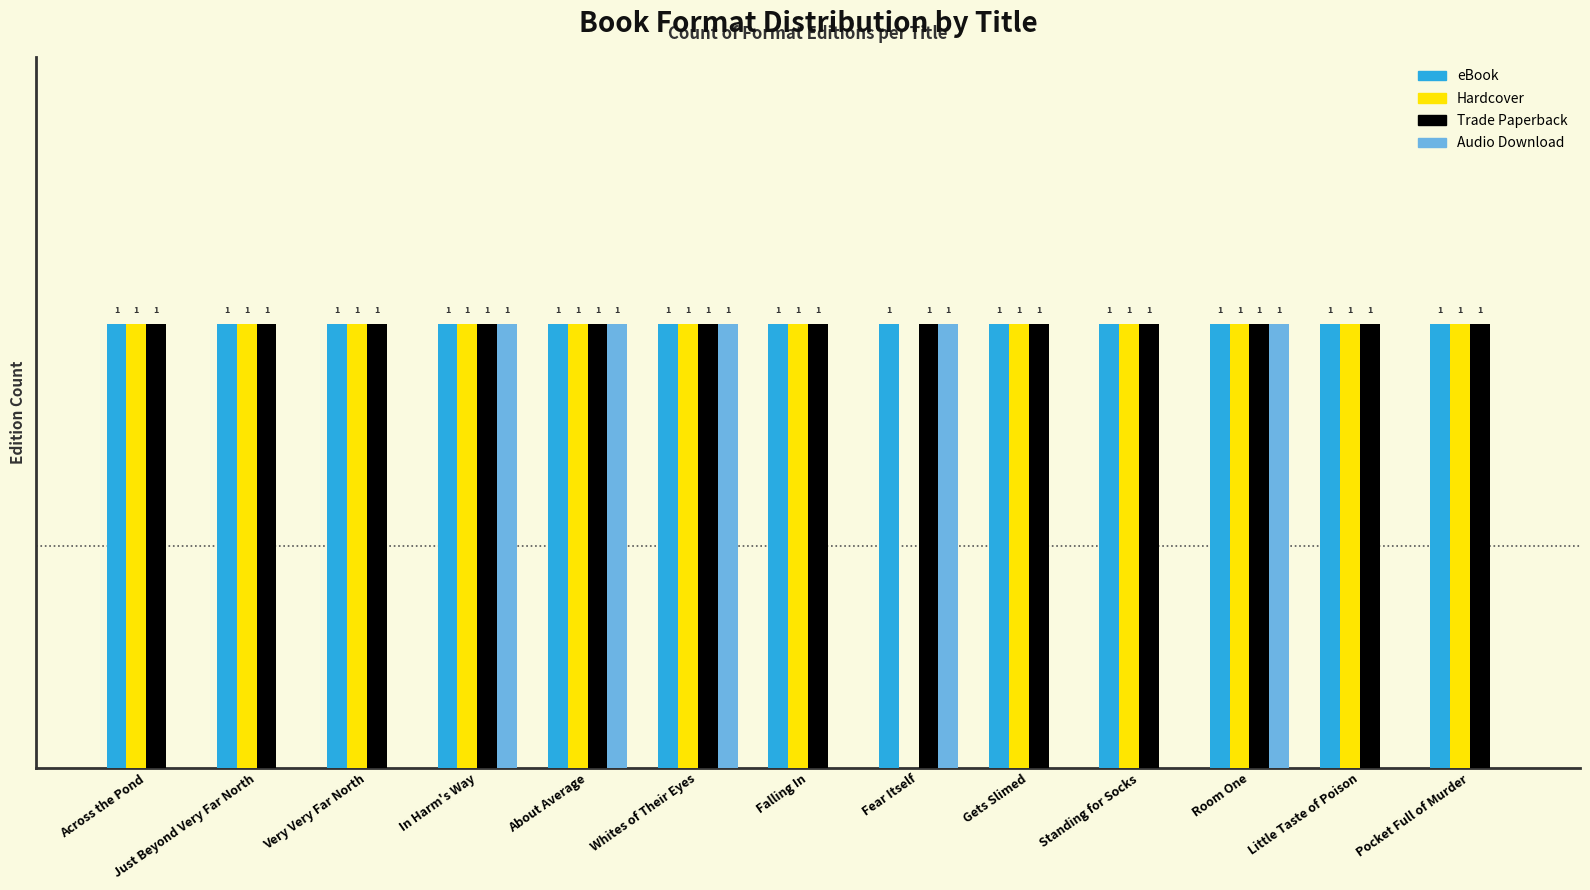

Between Across the Pond and Whites of Their Eyes, which series saw the biggest shift?

Audio Download